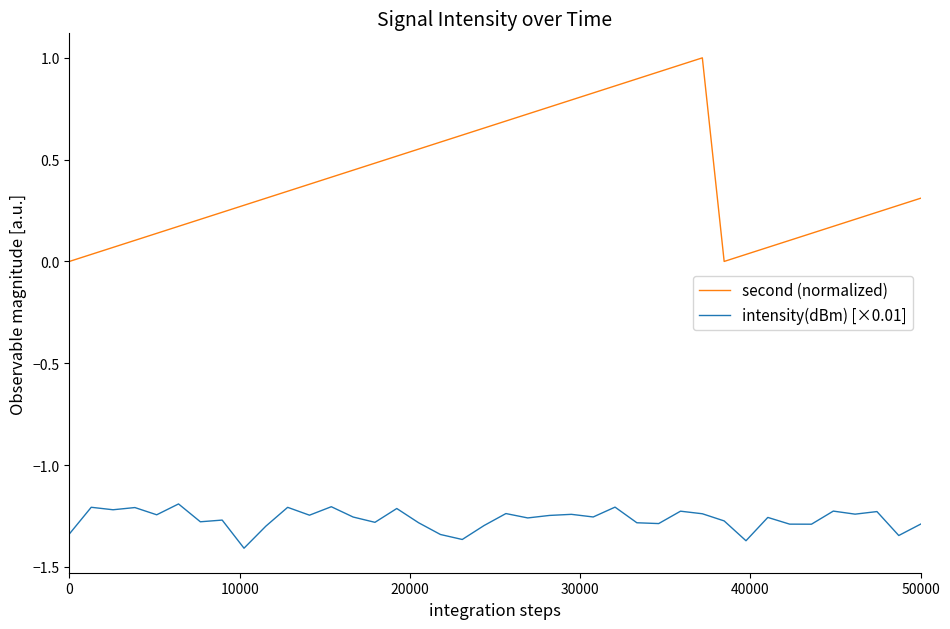

How many lines are shown in the chart?

2